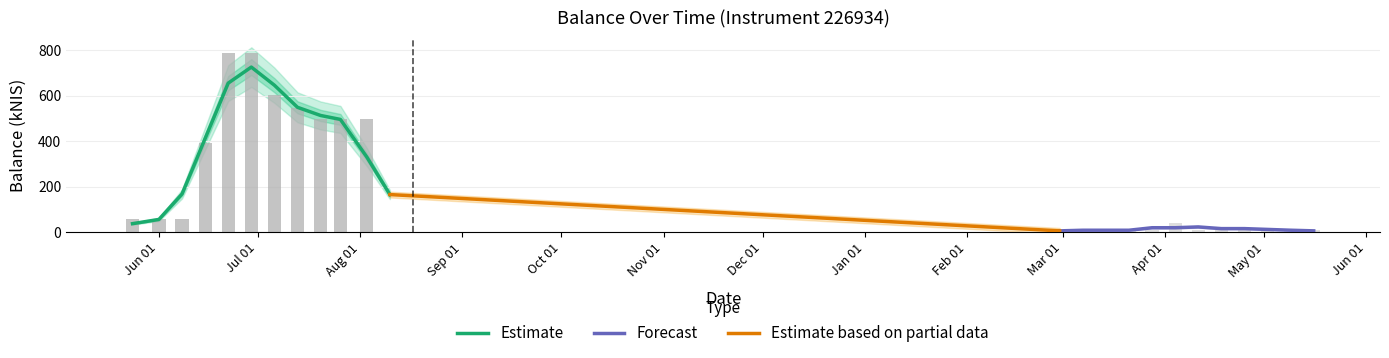

What is the sum of the values at 2024-04-18 and 2023-07-13?

566.2